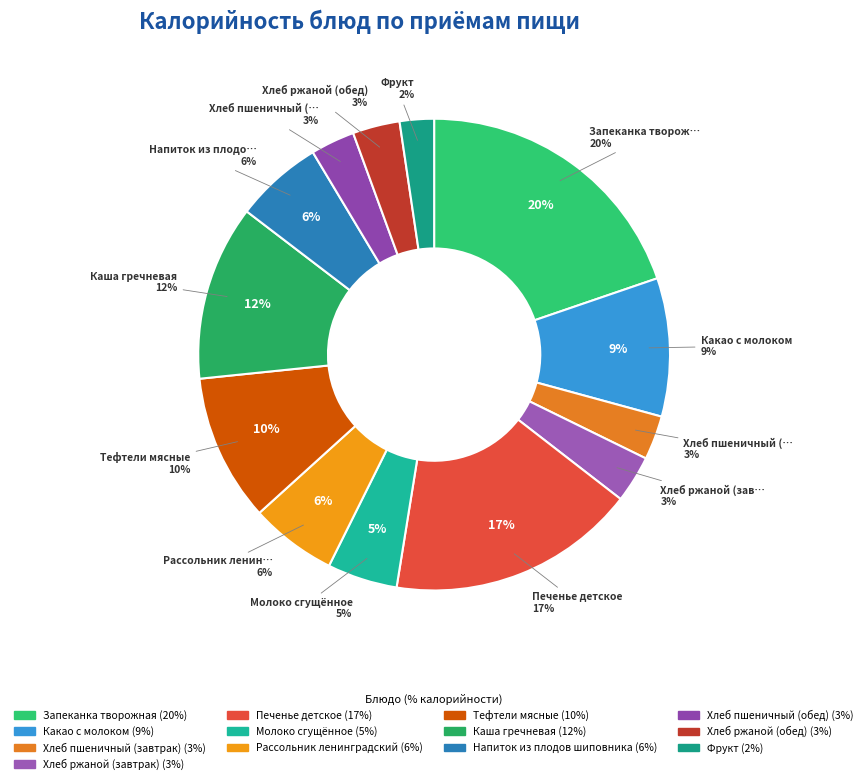

How many segments does this pie chart have?

13